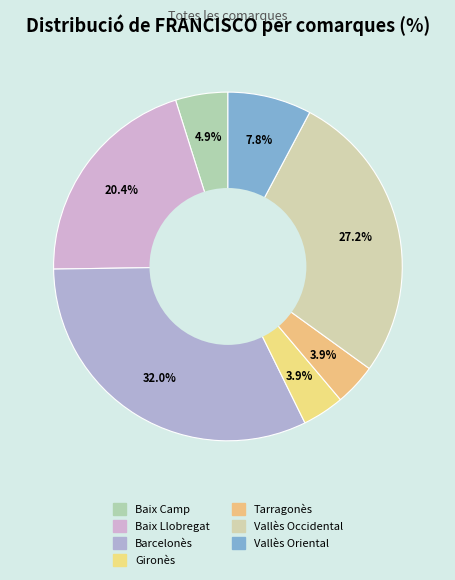

Which category has the smallest portion of the pie?

Gironès